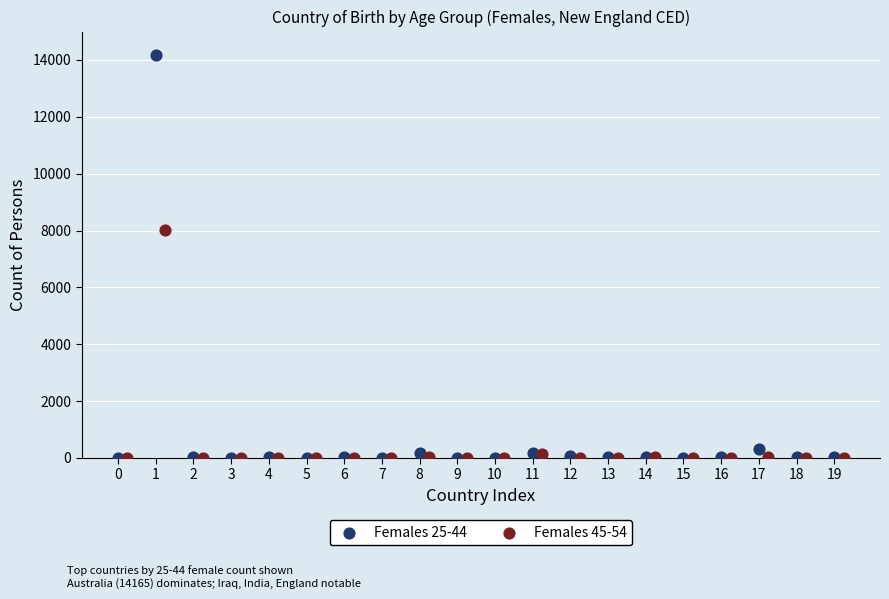

Which series contains the highest Y value?

Females 25-44